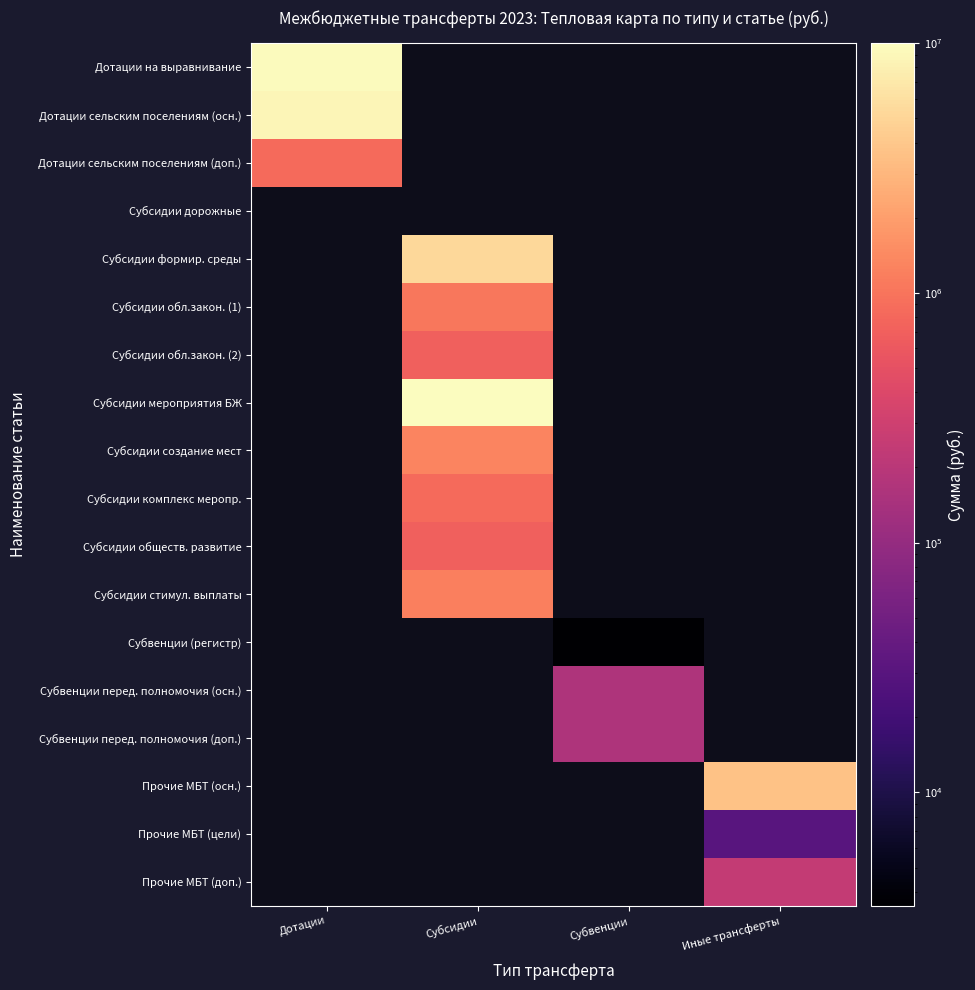

How many categories are shown in the chart?

4